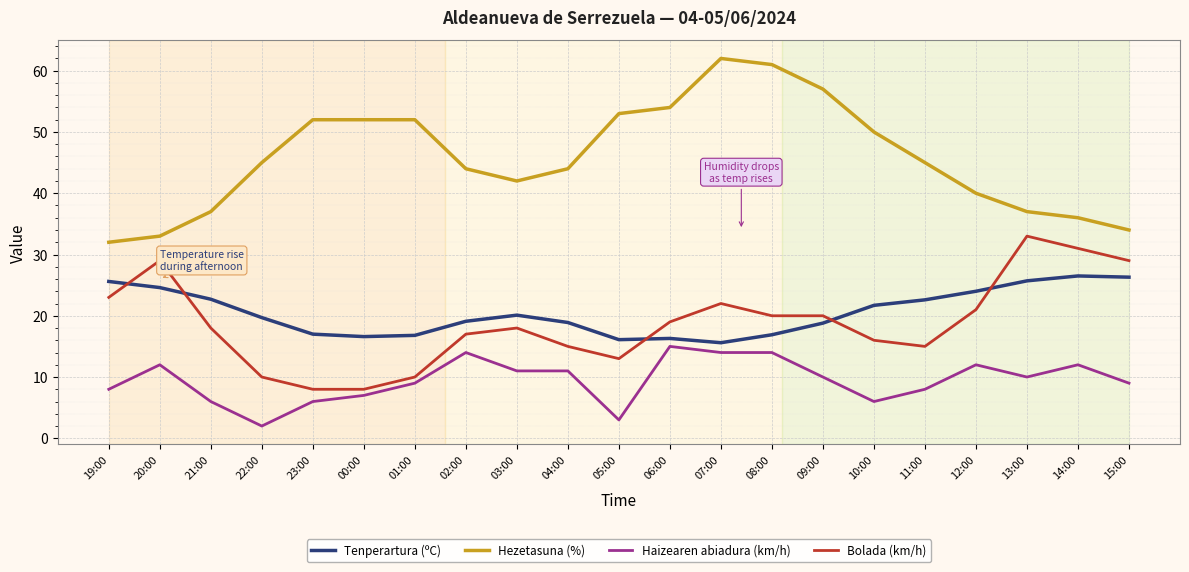

Which series has the widest spread of values?

Hezetasuna (%)